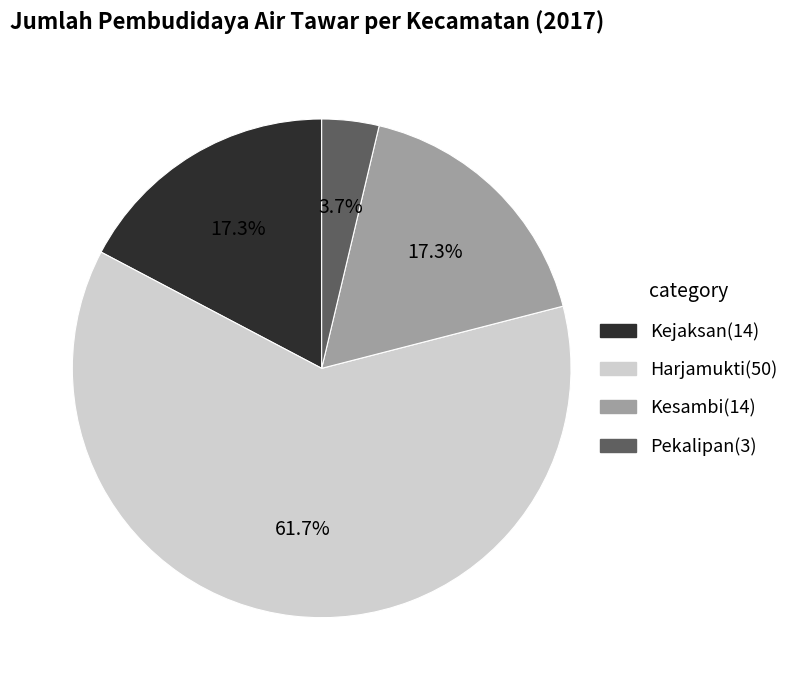

Does any single category account for the majority?

Yes